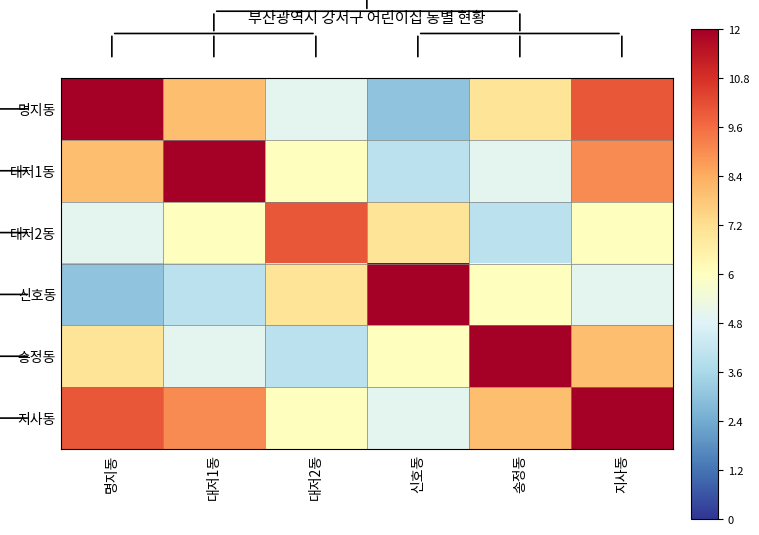

Rank the series at 지사동 from highest to lowest value.

지사동, 명지동, 대저1동, 송정동, 대저2동, 신호동